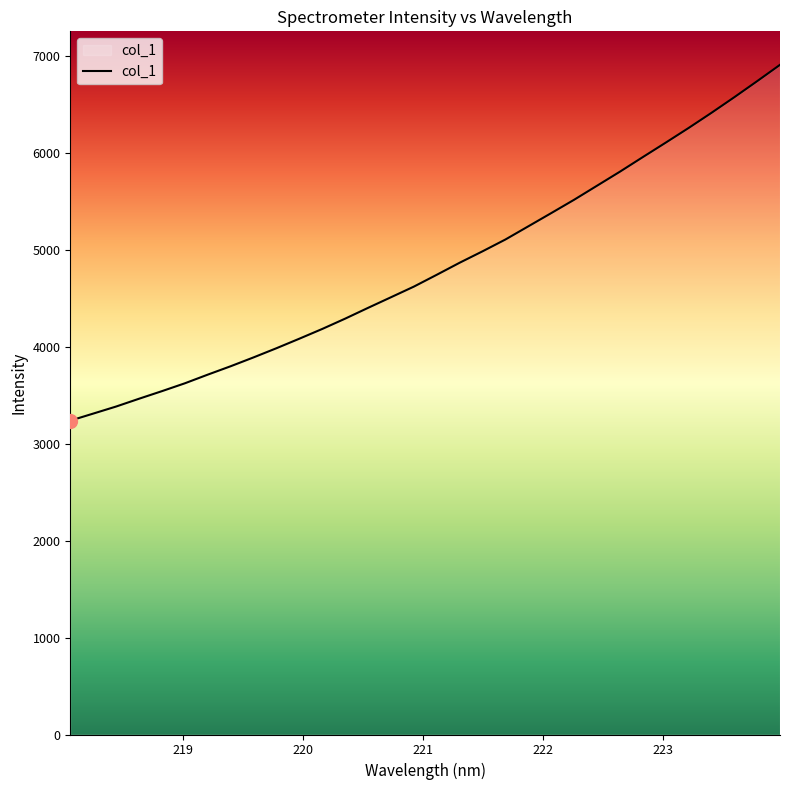

What is the smallest value displayed?

3237.1